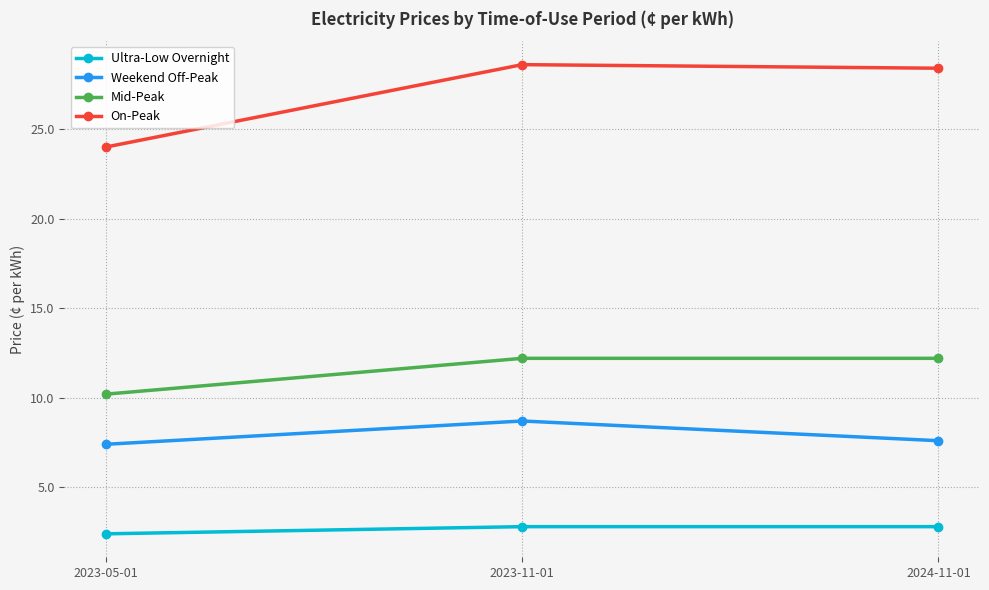

The value of On-Peak at 2023-05-01 is 41.3. True or false?

False